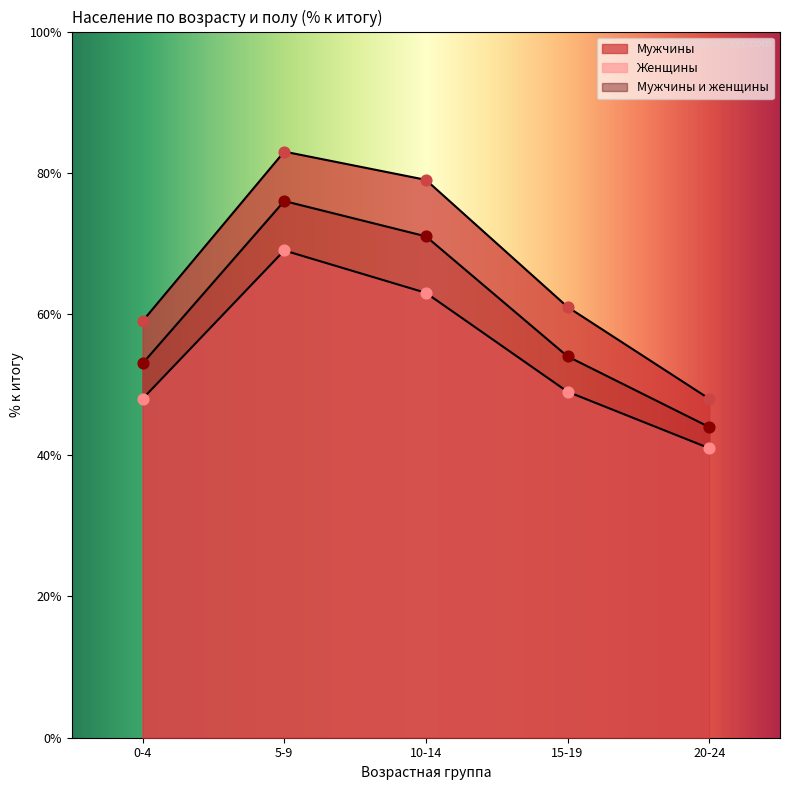

Which series contains the lowest Y value?

Женщины